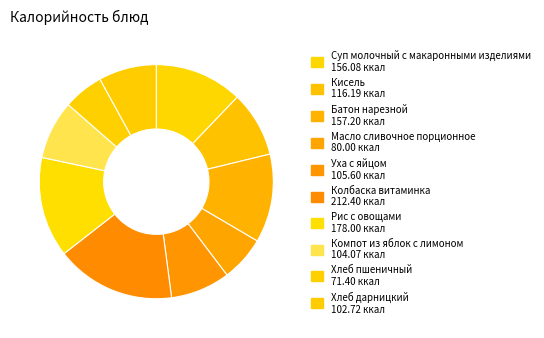

What percentage is the Масло сливочное порционное slice, to the nearest percent?

6%